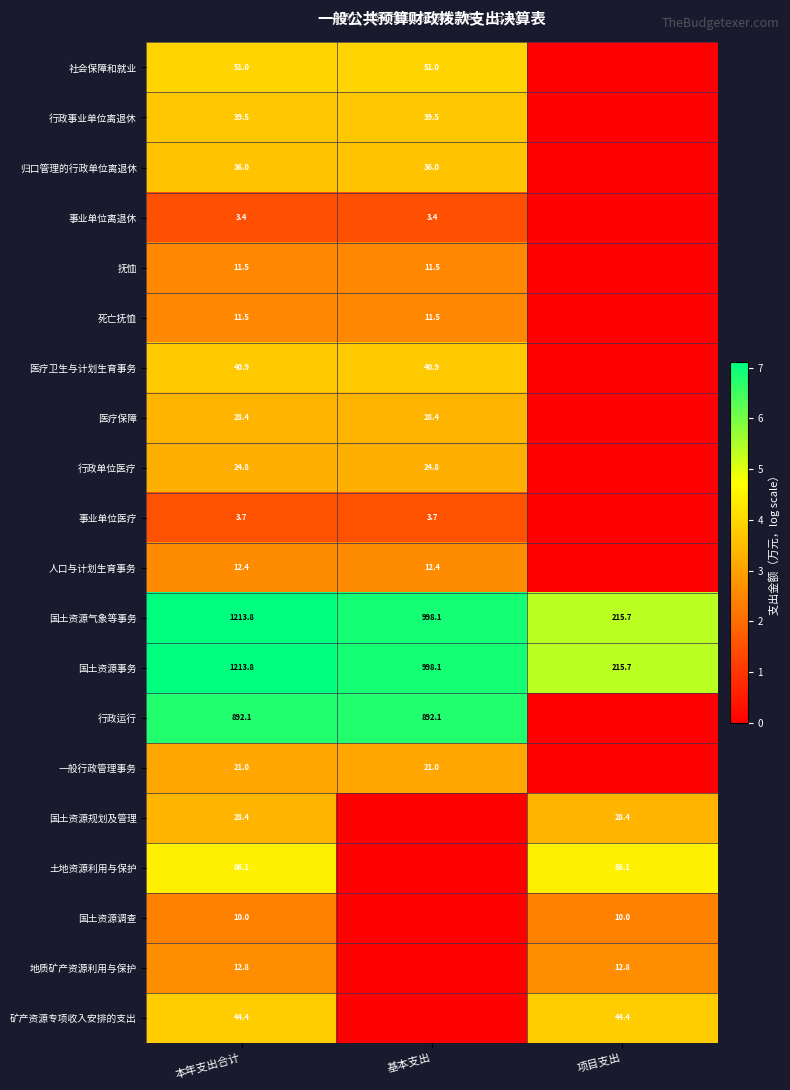

The 一般行政管理事务 series shows 8.9 at 基本支出. True or false?

False